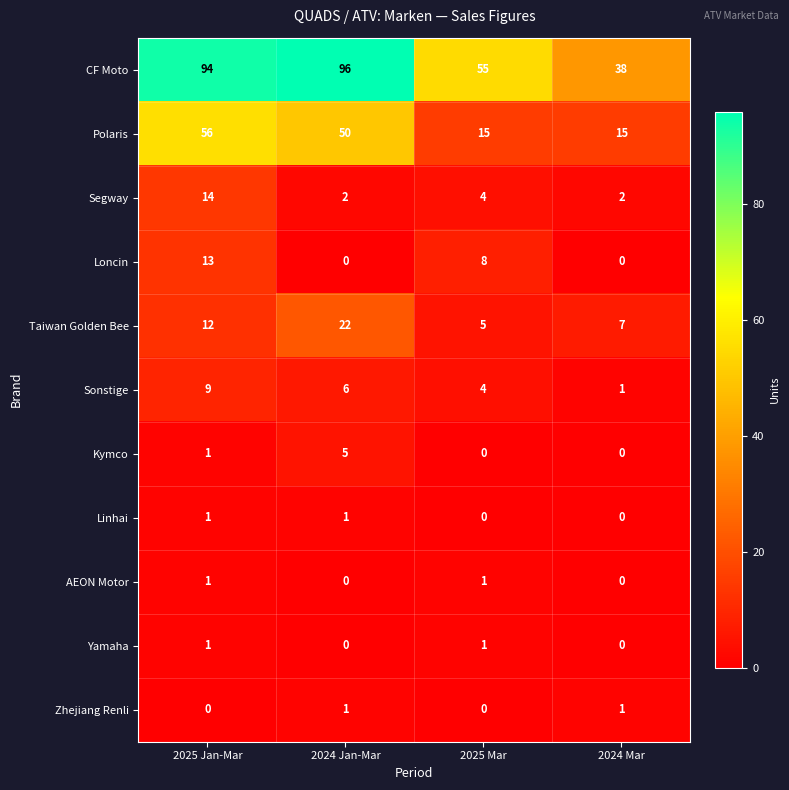

The Loncin series shows 5 at 2025 Jan-Mar. True or false?

False